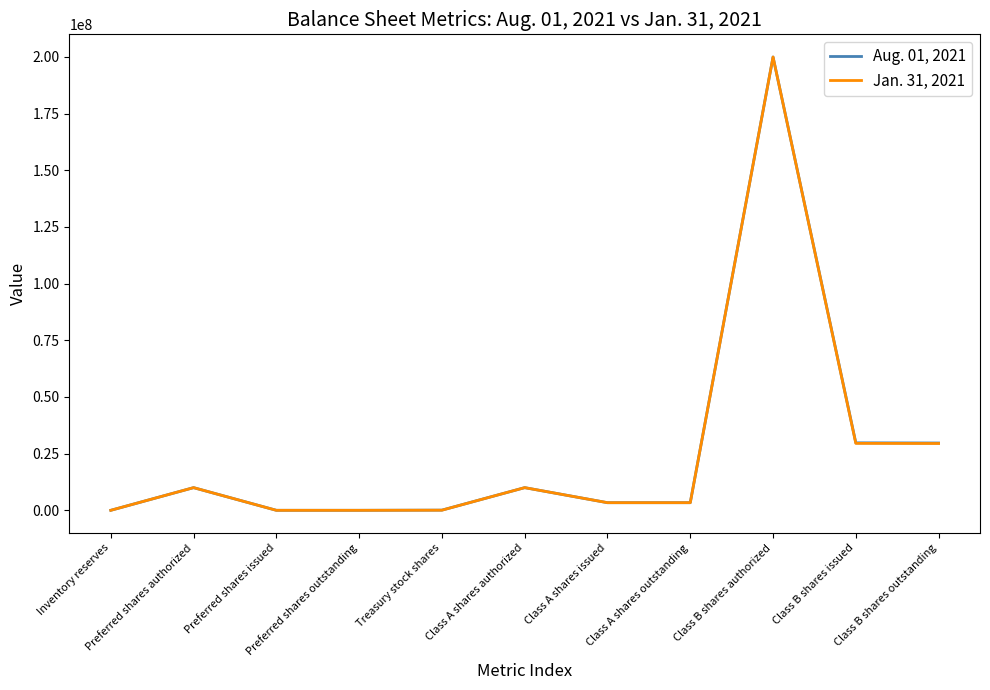

What are all the series names shown in the legend?

Aug. 01, 2021, Jan. 31, 2021